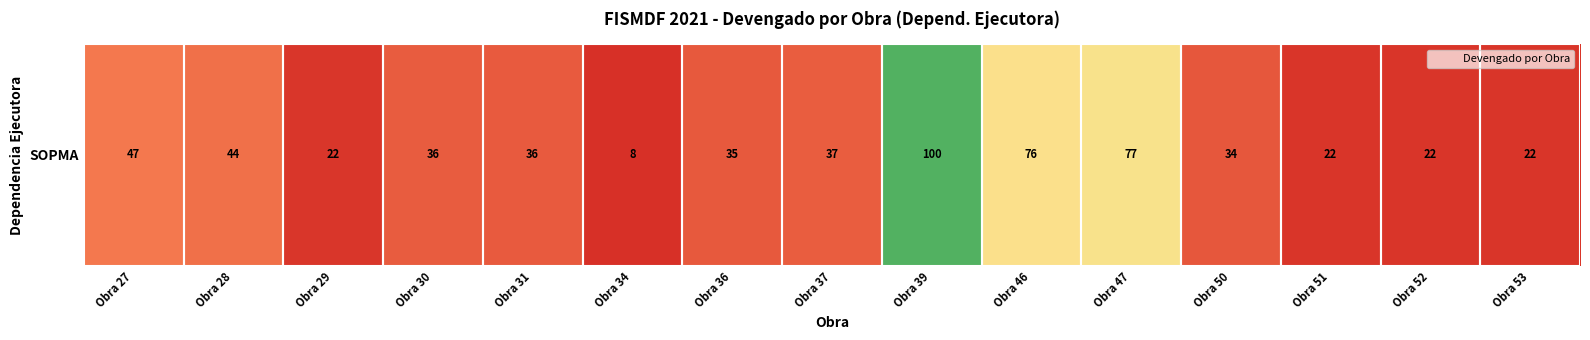

What is the maximum value shown in the chart?

100.0